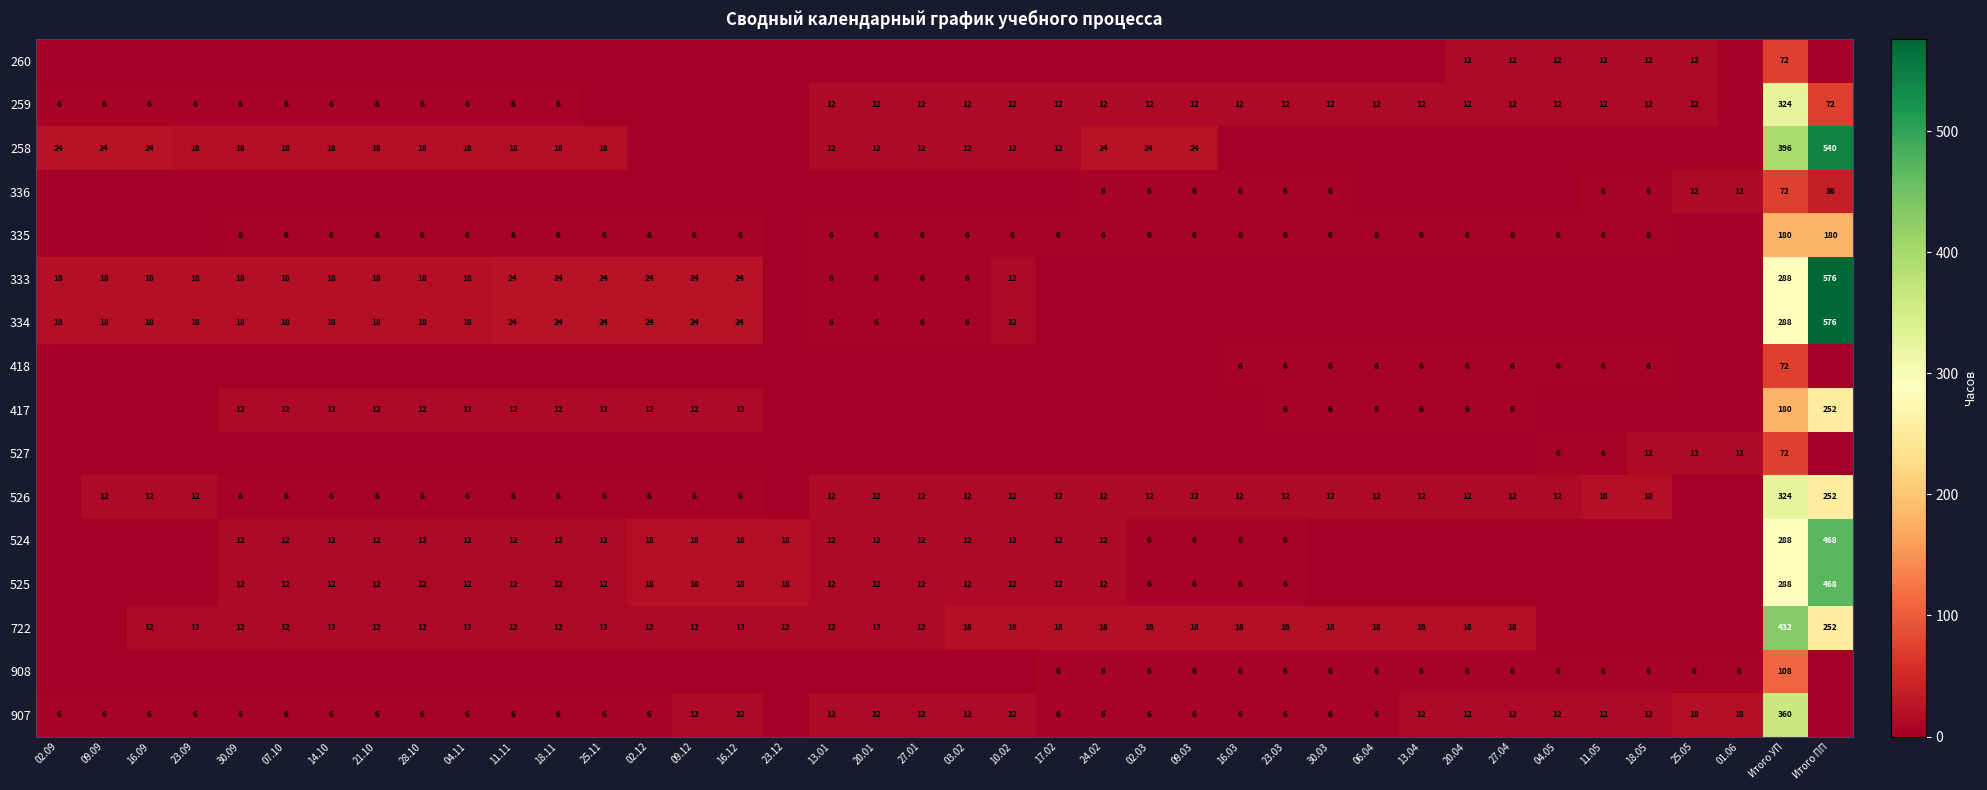

What is the sum of the 526 values at 04.05 and 07.10?

18